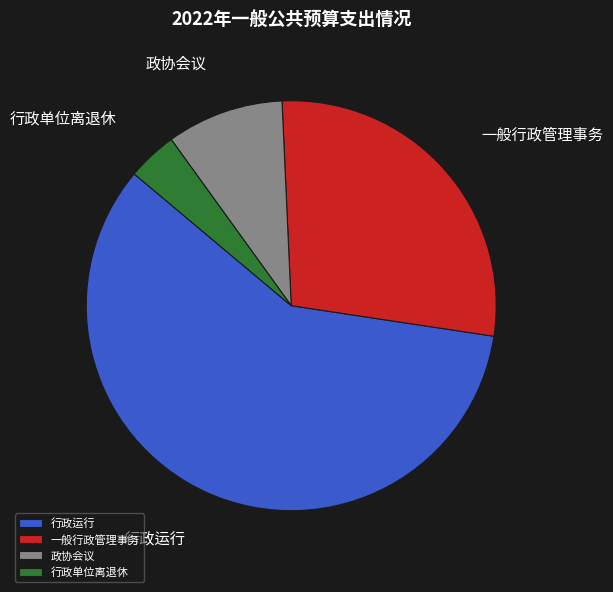

Is 政协会议 the majority of the pie?

No